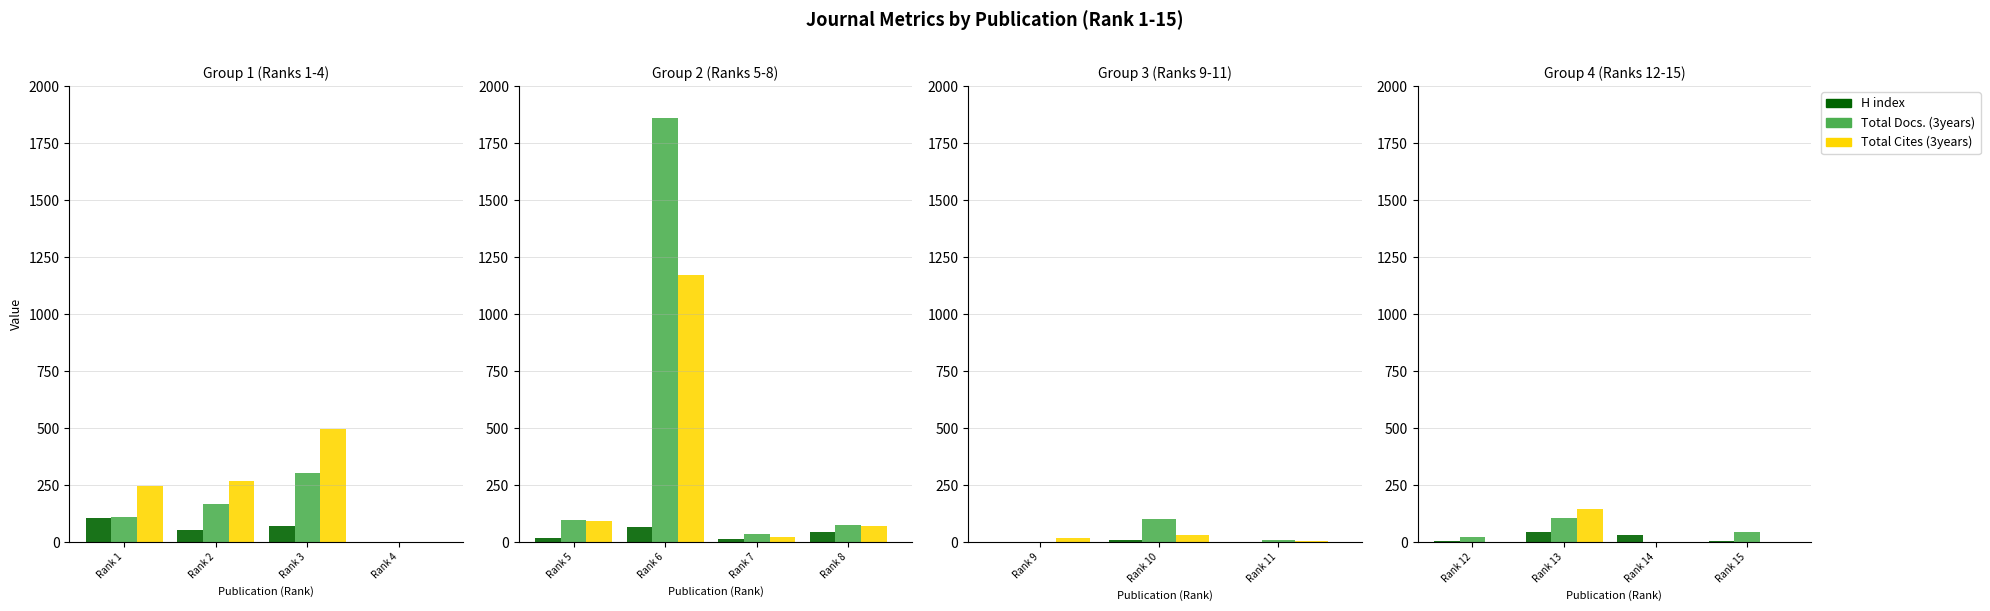

What is the lowest value of the H index series?

3